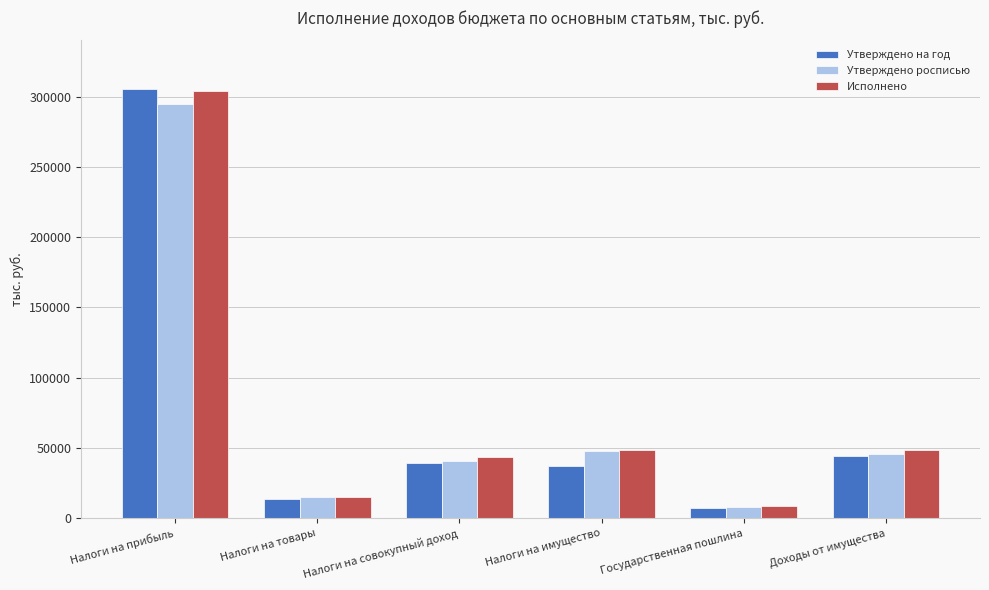

What is the difference between the second highest and second lowest values in the Исполнено series?

33323.7